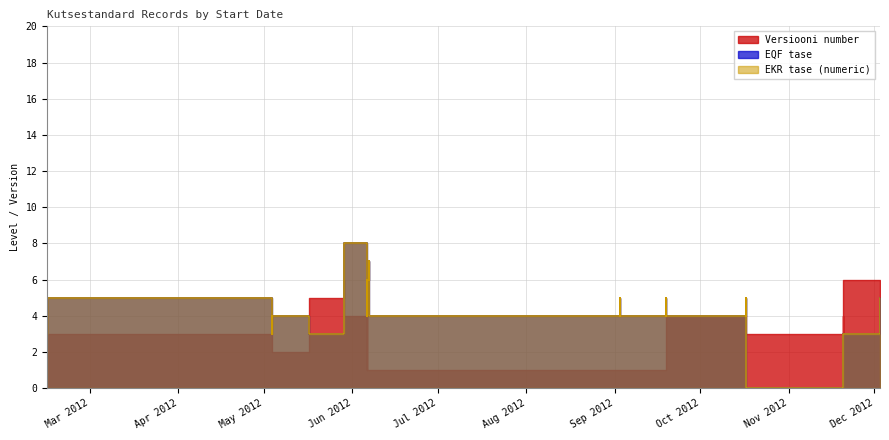

What is the sum of the EQF tase values at 2012-10-17 and 2012-09-19?

8